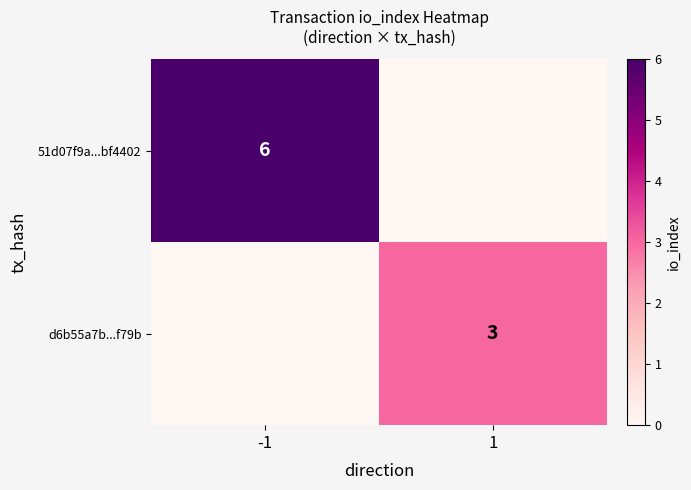

The 51d07f9a...bf4402 series shows 6 at -1. True or false?

True